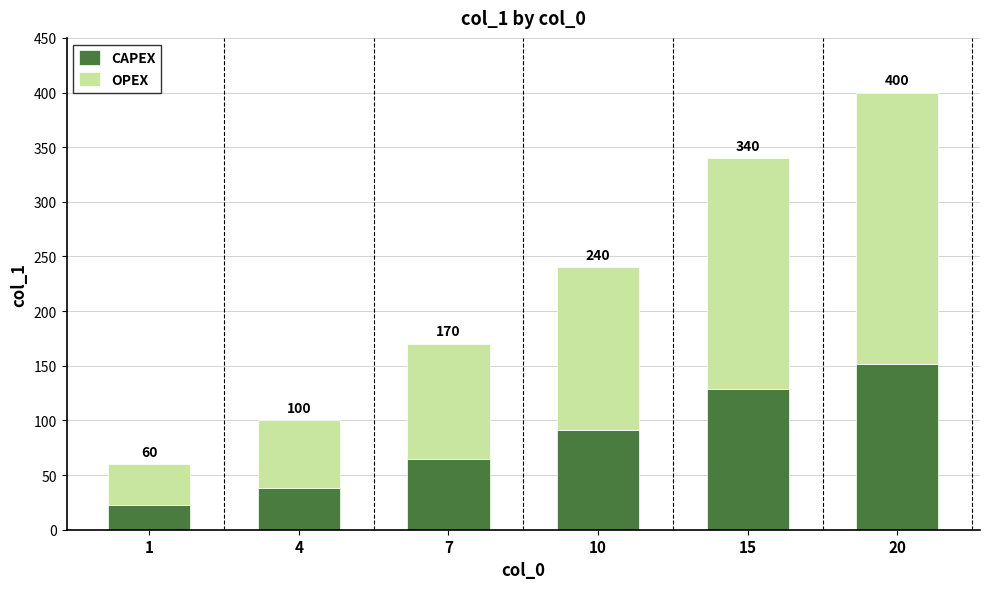

Are the bars grouped side by side (vs. stacked)?

No